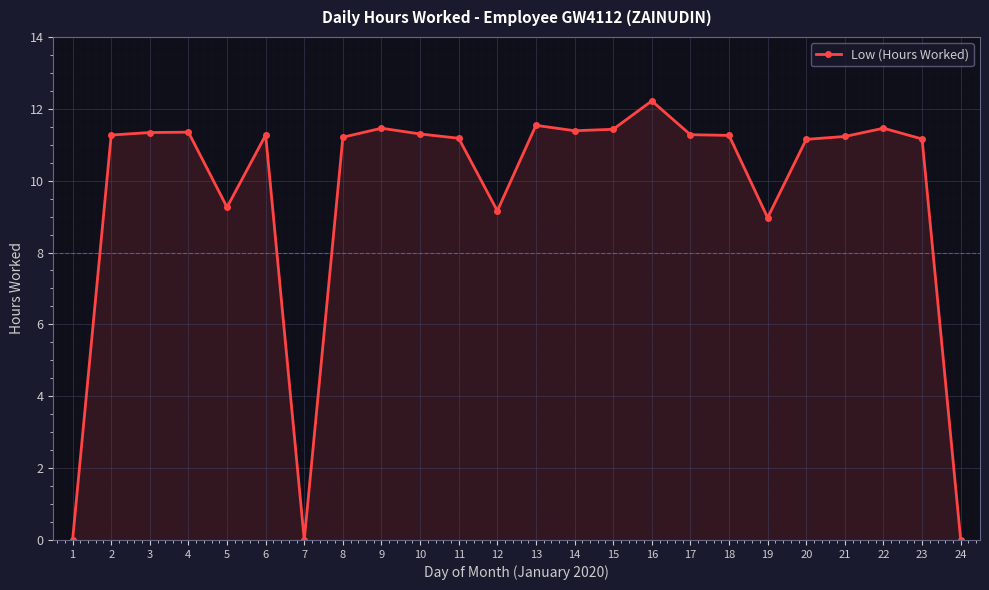

What is the maximum value shown in the chart?

12.2